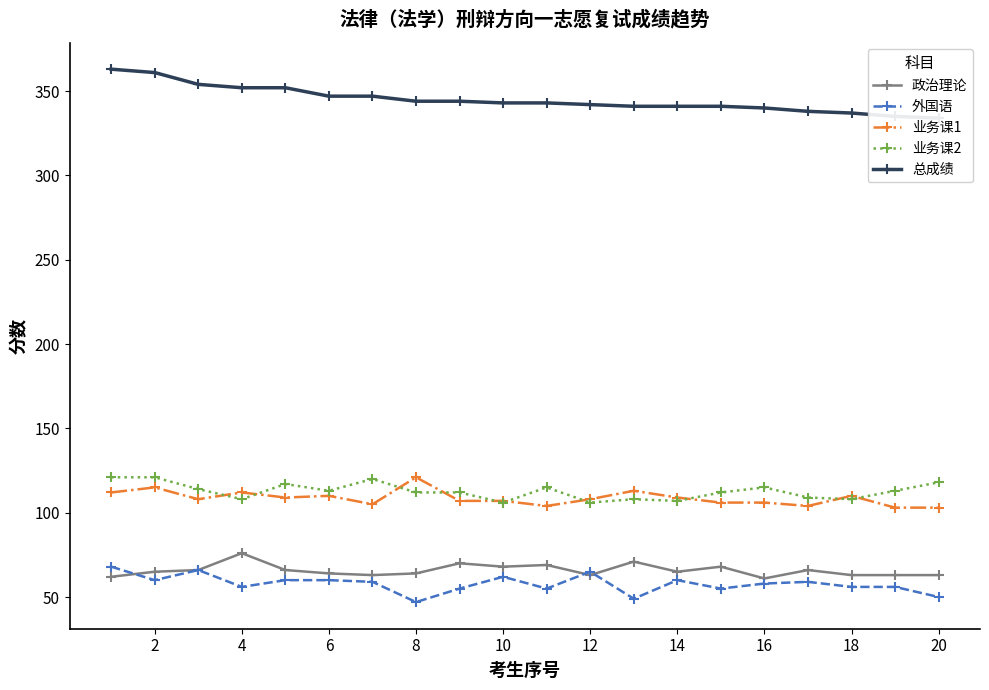

True or false: 业务课2 and 政治理论 intersect in this chart.

False